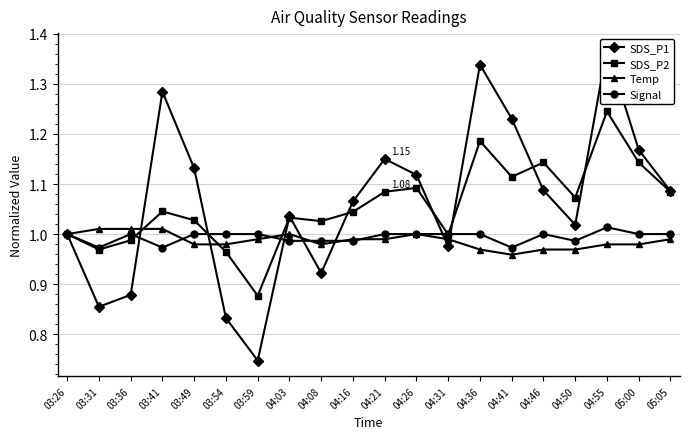

How many Signal values are between 0 and 1?

19